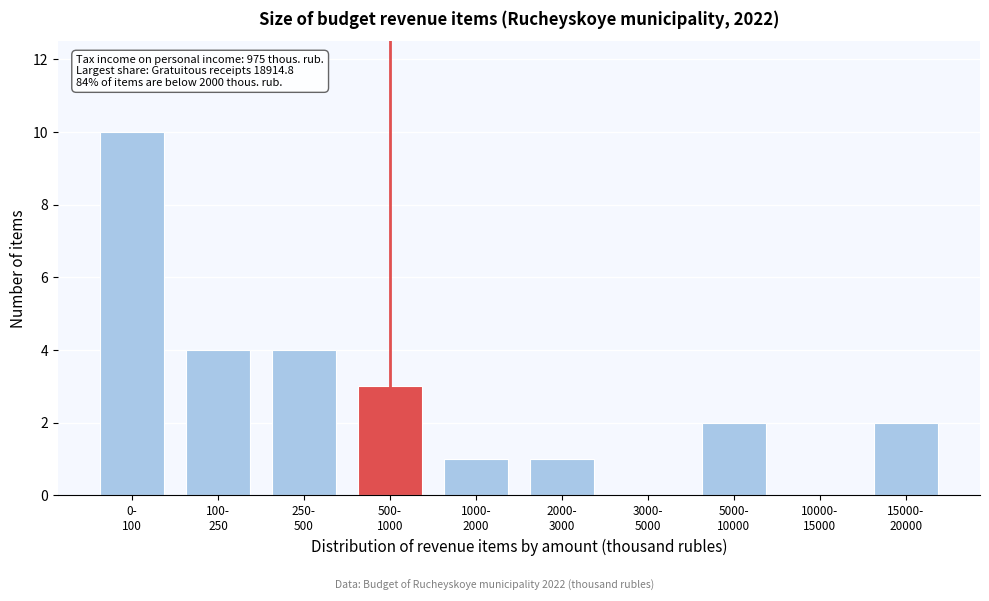

What is the sum of all values?

27